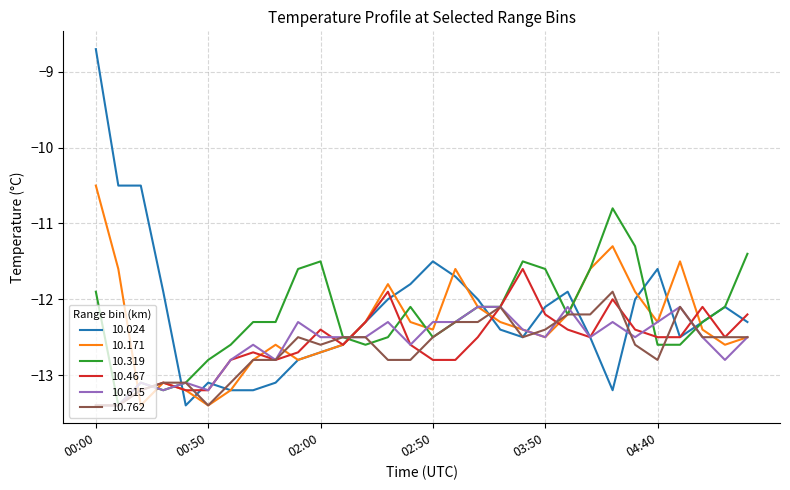

Is this an area chart (filled region under the line)?

No